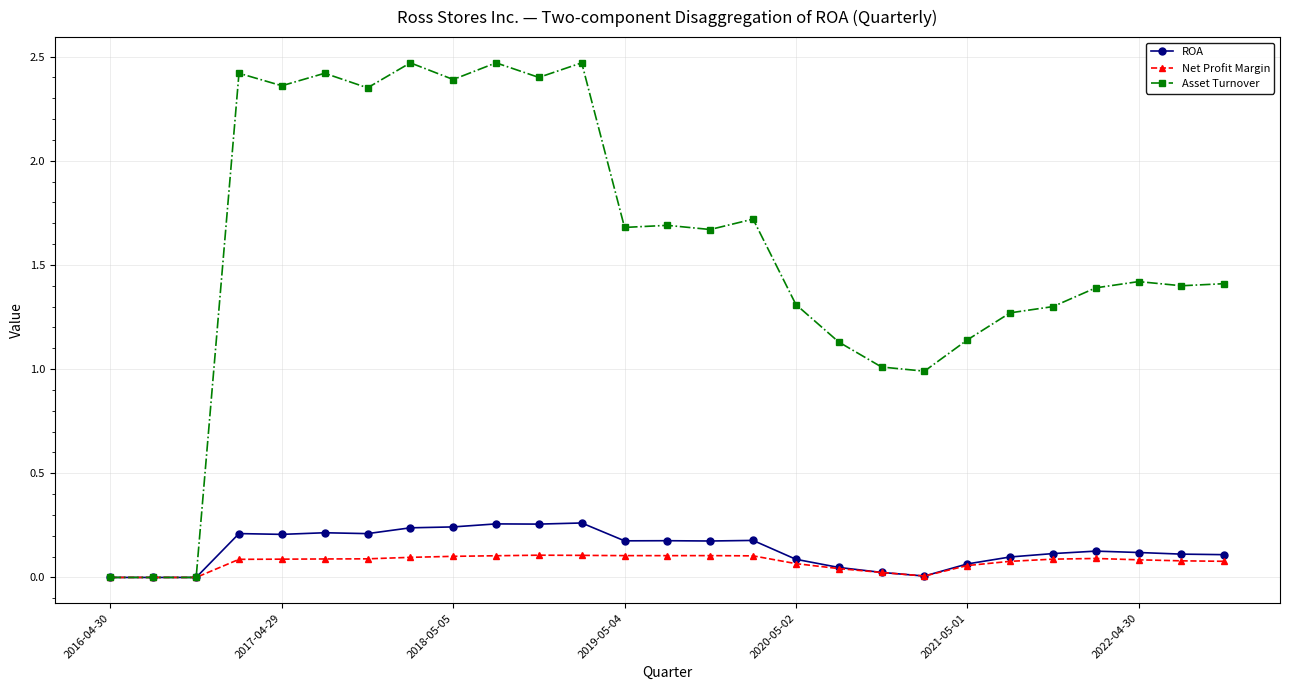

Which series has the largest range (max minus min)?

Asset Turnover